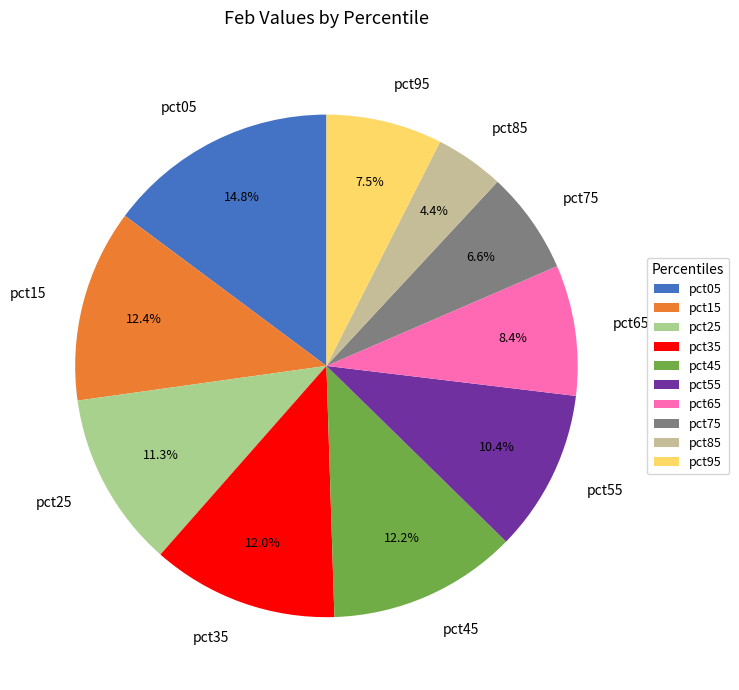

Do pct65 and pct45 together represent more than half of the pie?

No